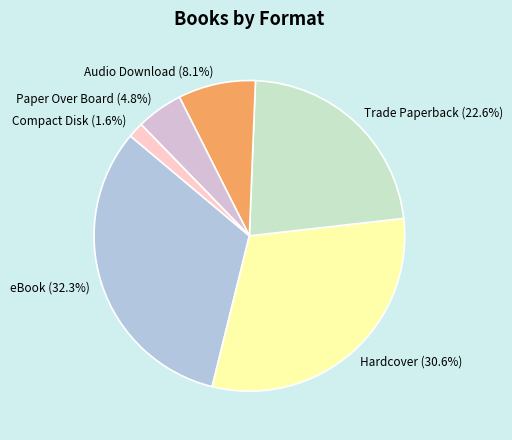

To the nearest percent, what percentage of the pie is Trade Paperback?

23%